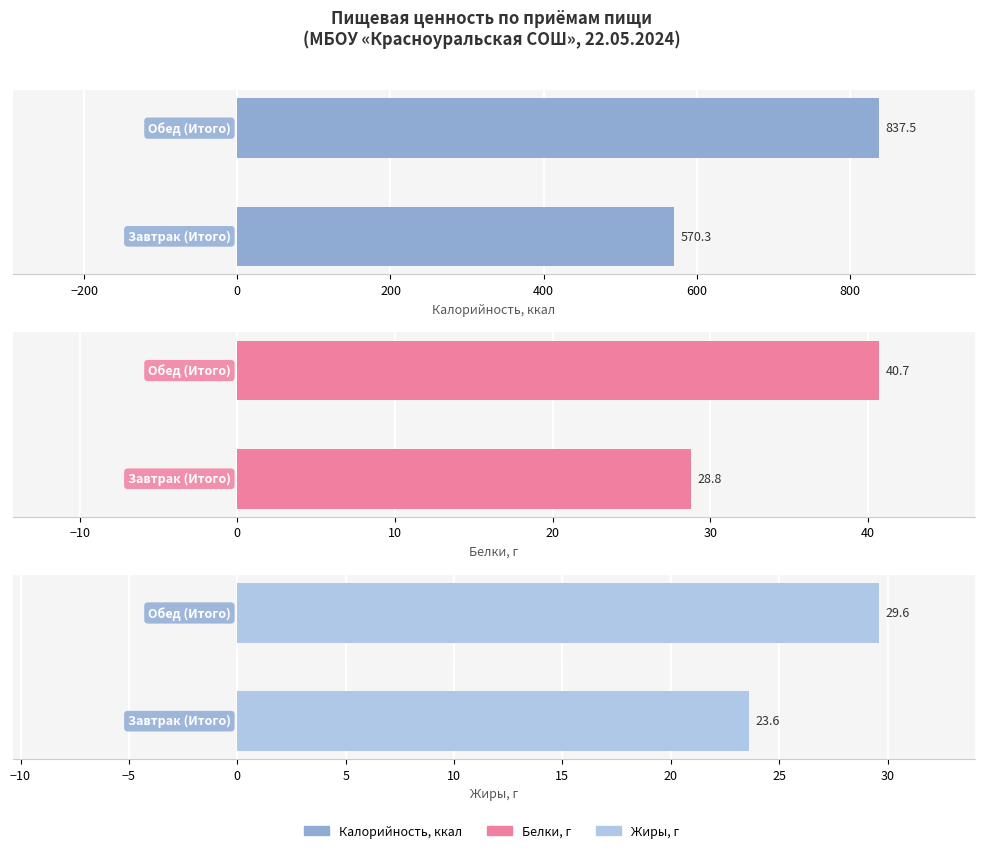

What is the smallest value displayed?

23.6